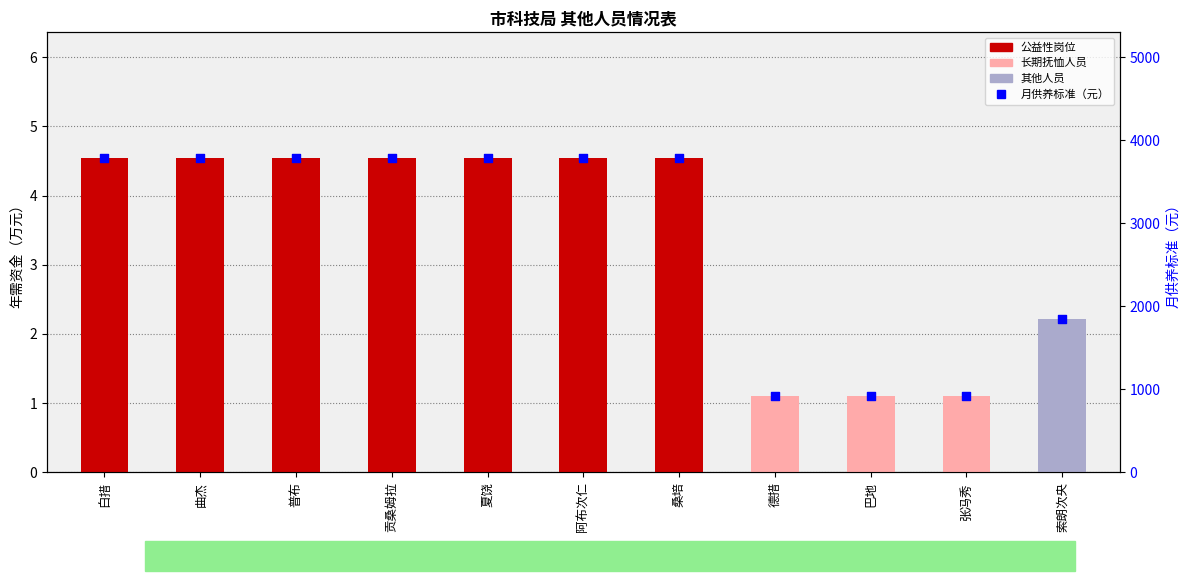

Between 贡桑姆拉 and 张冯秀, which is larger?

贡桑姆拉